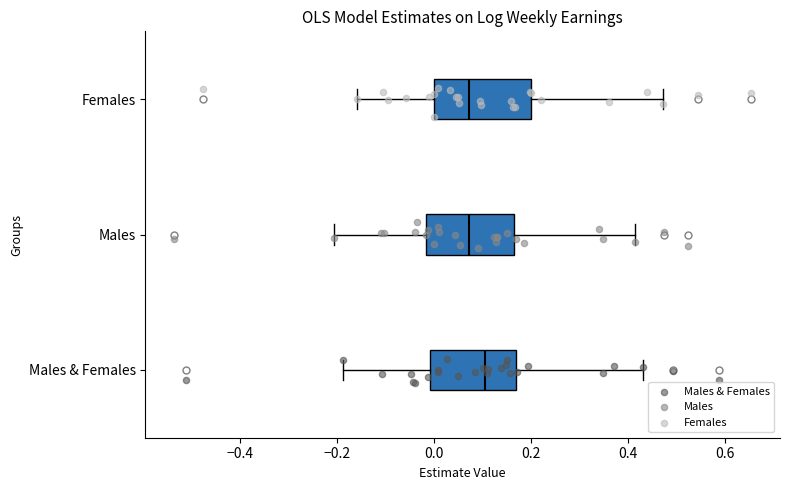

Reading bottom to top, read every box against the x-axis: the position of its median line, the range the box covers, and the ends of its whiskers. The values are not printed on the chart, so give them approximately, as read against the axis.

Males & Females: median 0.10, box 0.00 to 0.16, whiskers -0.18 to 0.44
Males: median 0.08, box -0.02 to 0.16, whiskers -0.20 to 0.42
Females: median 0.08, box 0.00 to 0.20, whiskers -0.16 to 0.48